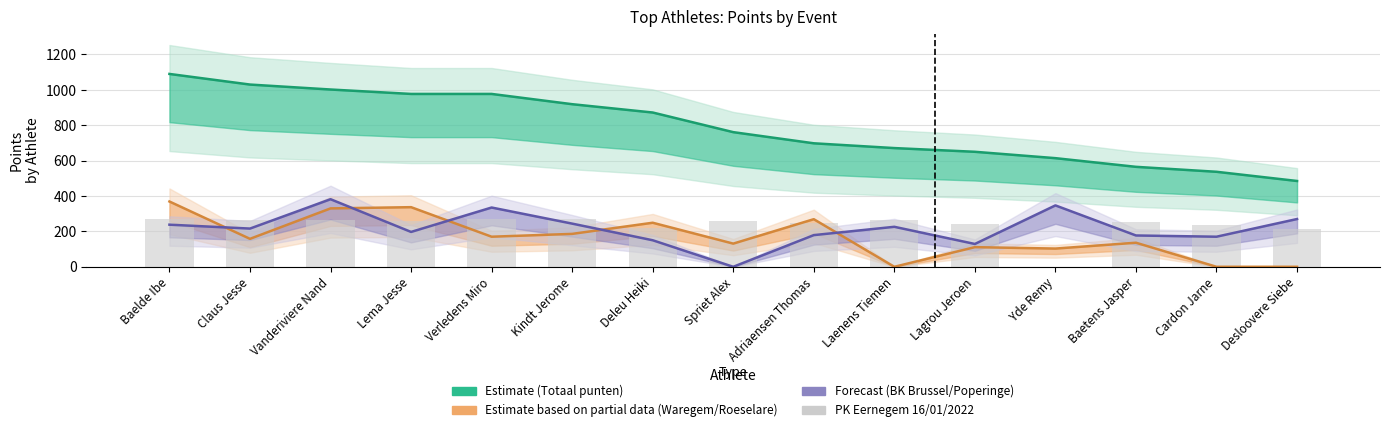

Is it true that PK Eernegem 16/01/2022 equals 409 at Lema Jesse?

False